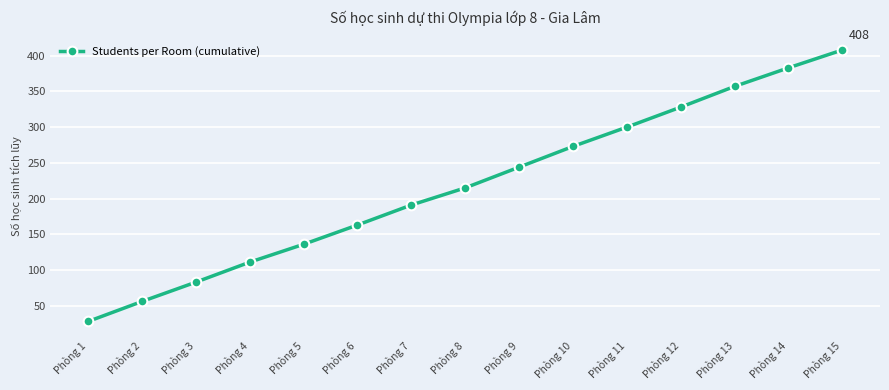

Does the chart display data point markers on the line(s)?

Yes